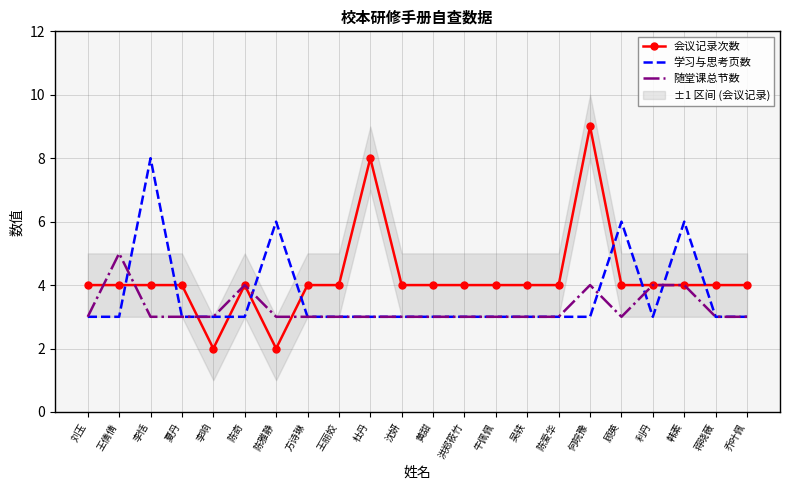

What is the sum of the 会议记录次数 values at 沈妍 and 陈爱华?

8